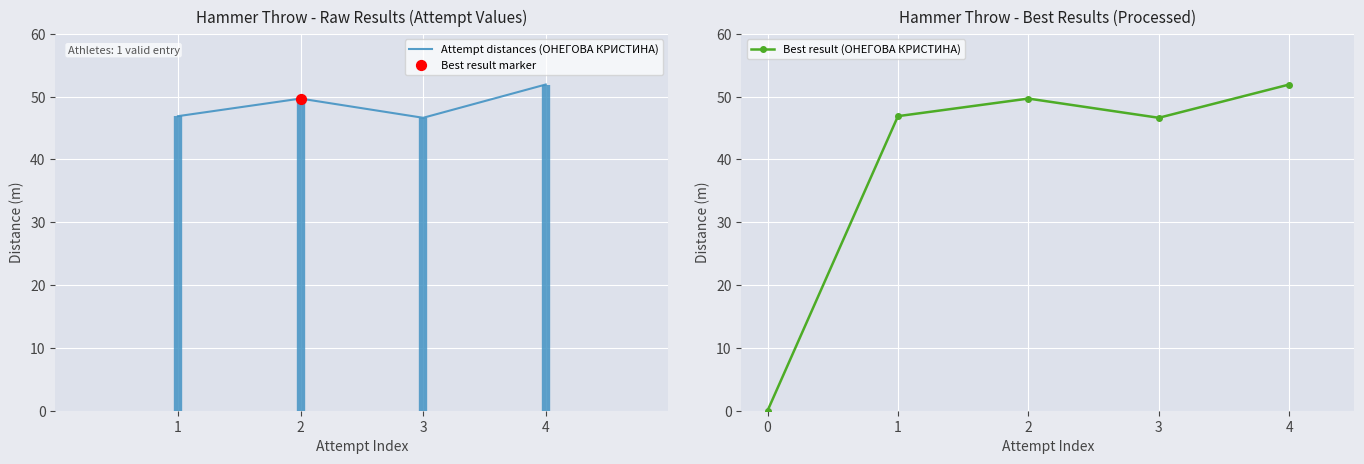

At which label does Attempt distances (ОНЕГОВА КРИСТИНА) reach its peak?

4